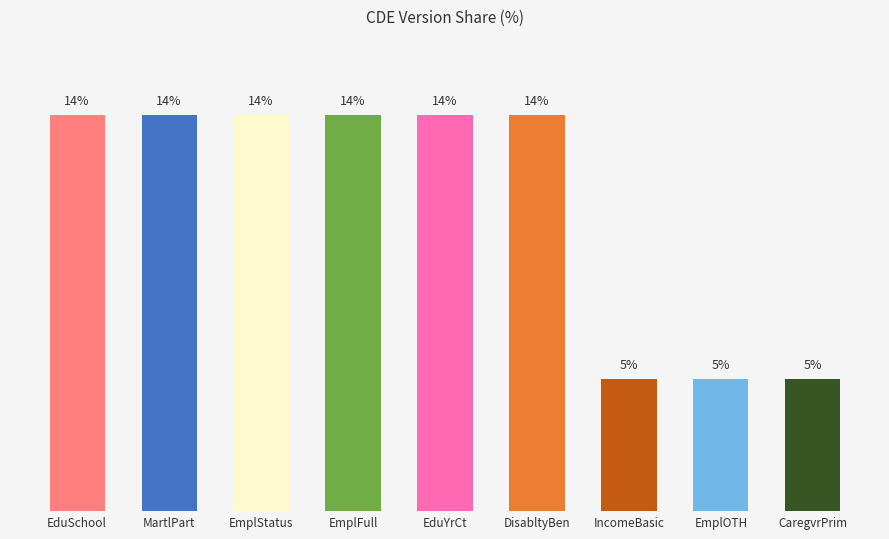

At which category does the chart reach its peak across all series?

EduSchool